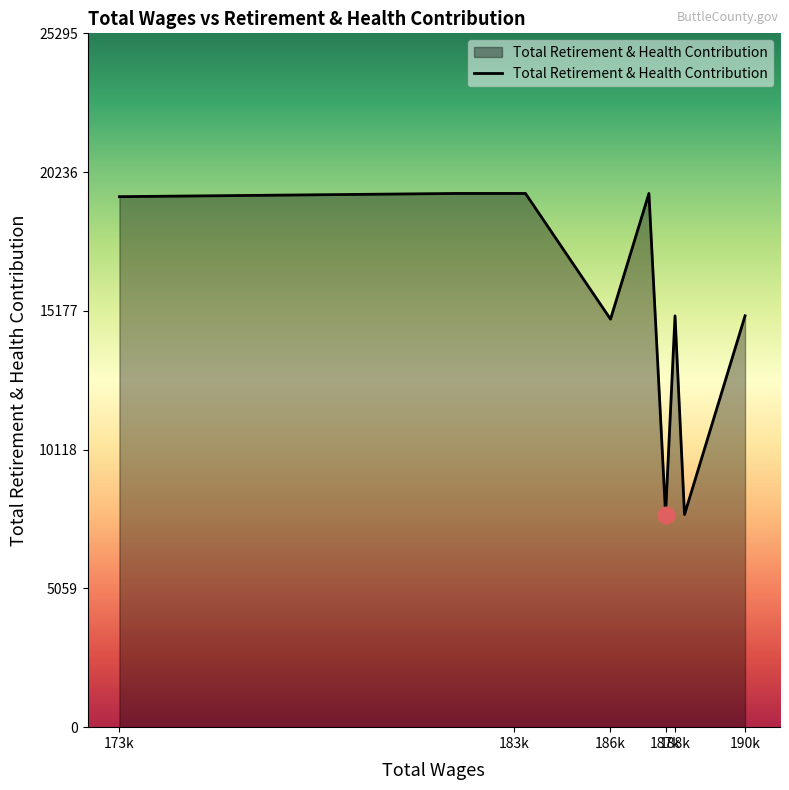

What is the approximate value at 183786.85, to the nearest 100?

19500